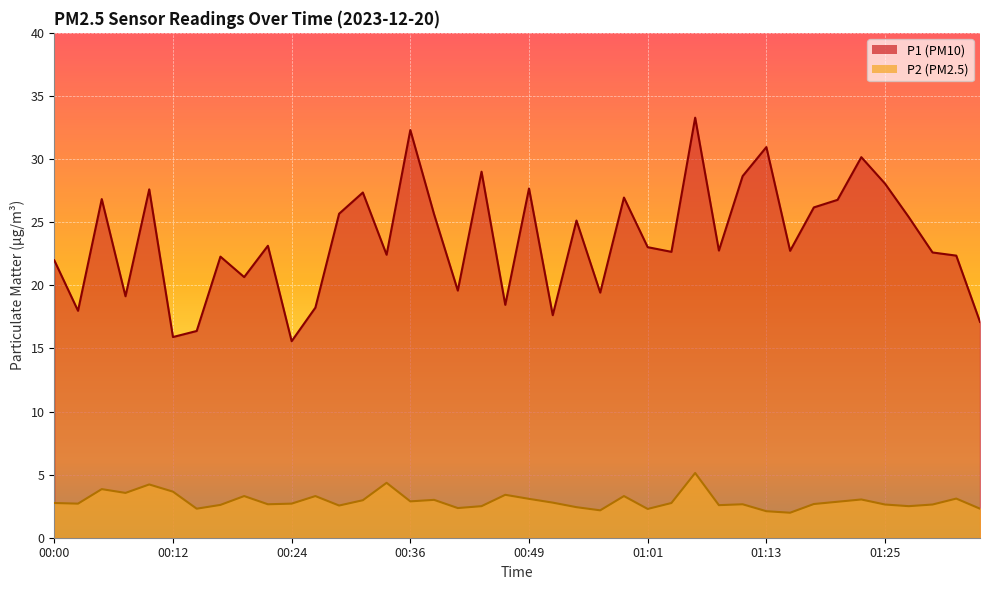

True or false: P1 and P2 cross at least once.

False